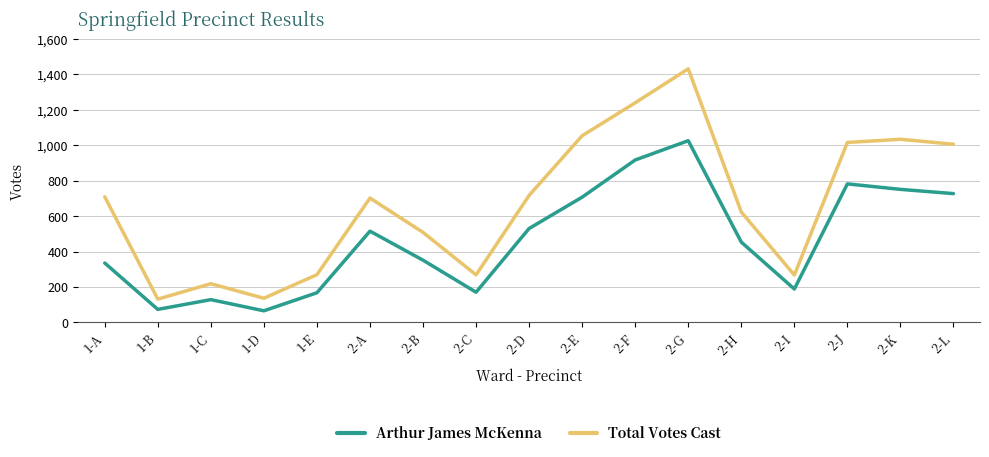

How many lines are shown in the chart?

2